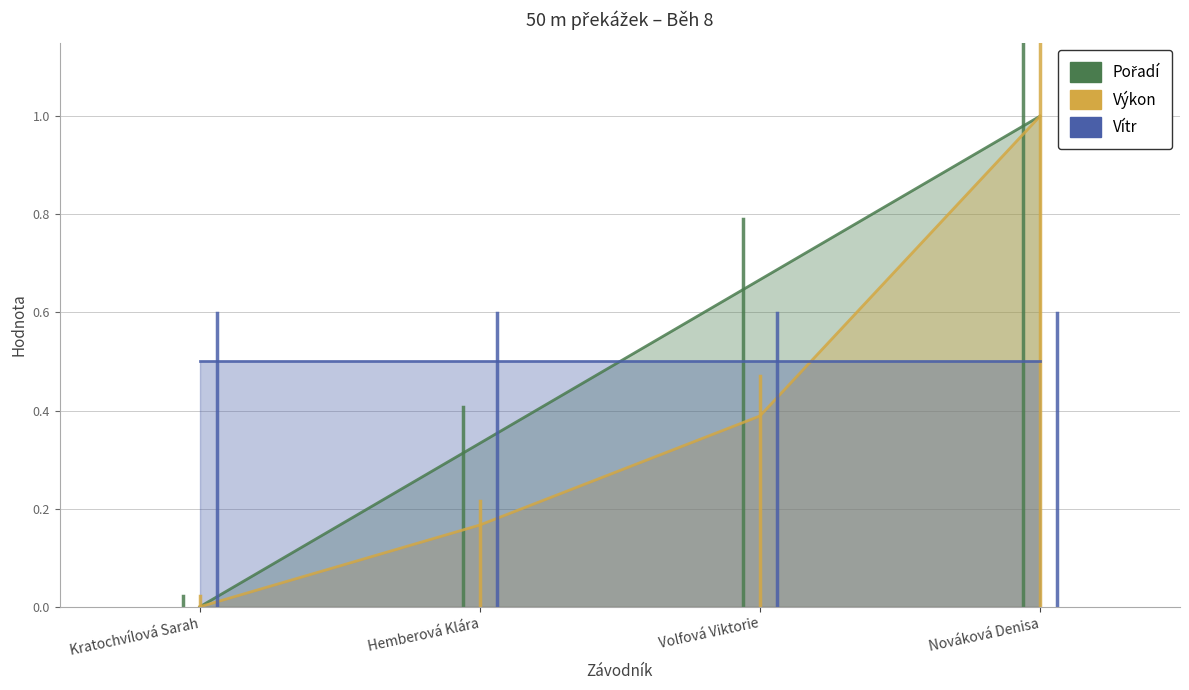

Is it true that Výkon equals 1.7 at Nováková Denisa?

False